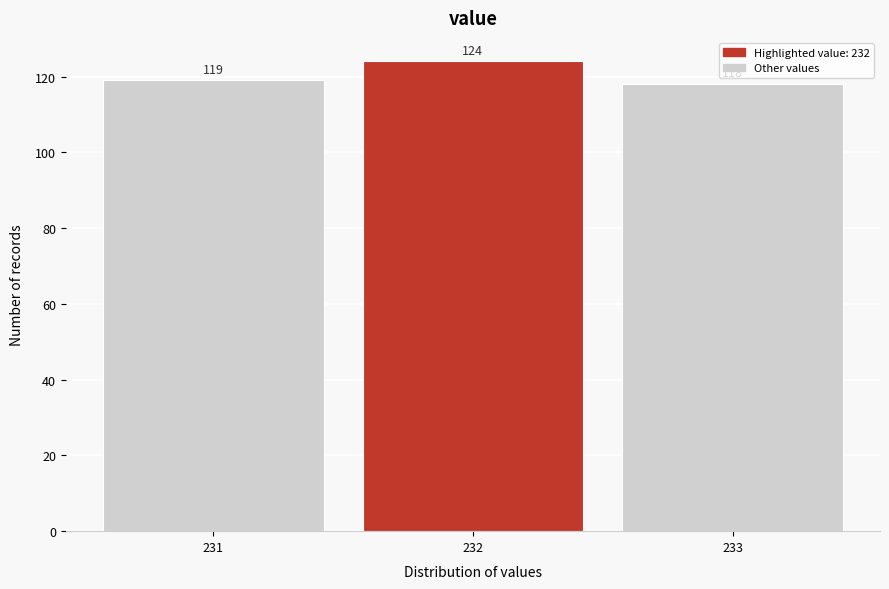

Reading left to right, transcribe this chart: for each bar, give the range it covers on the x-axis and its height.

230.5 to 231.5: 119
231.5 to 232.5: 124
232.5 to 233.5: 118